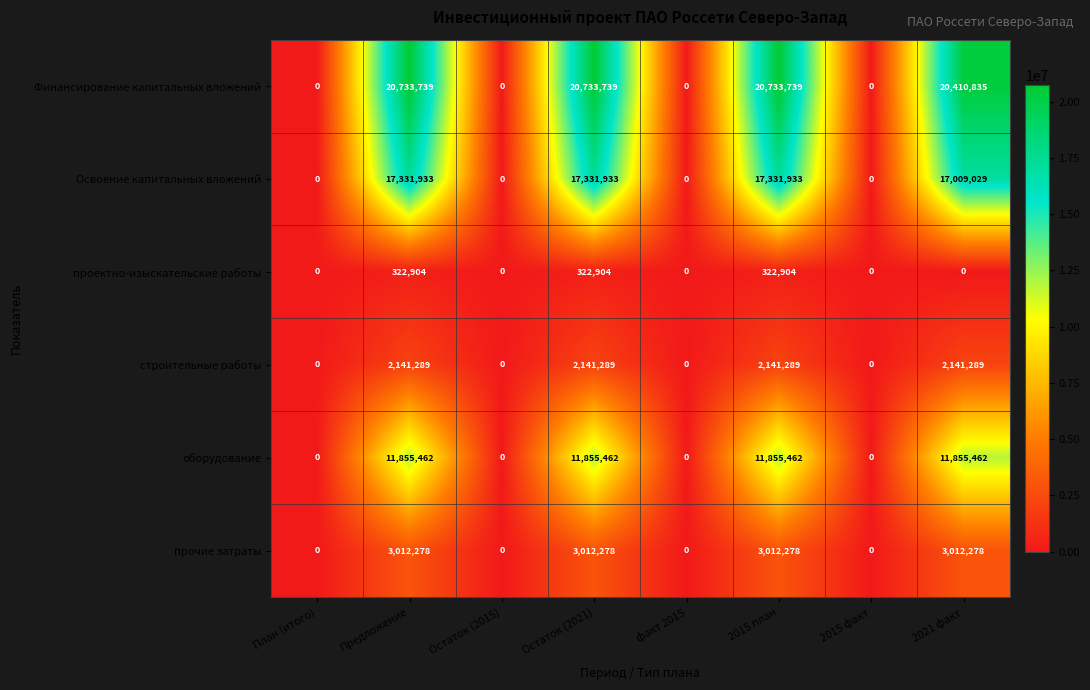

The Освоение капитальных вложений series shows 3838649 at 2015 план. True or false?

False